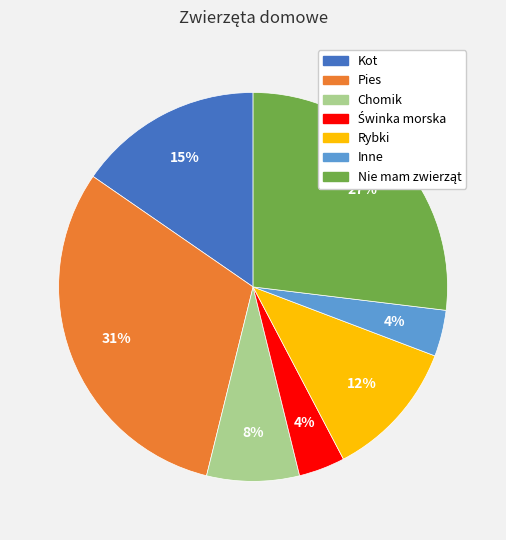

Is the sum of Chomik and Inne greater than half?

No